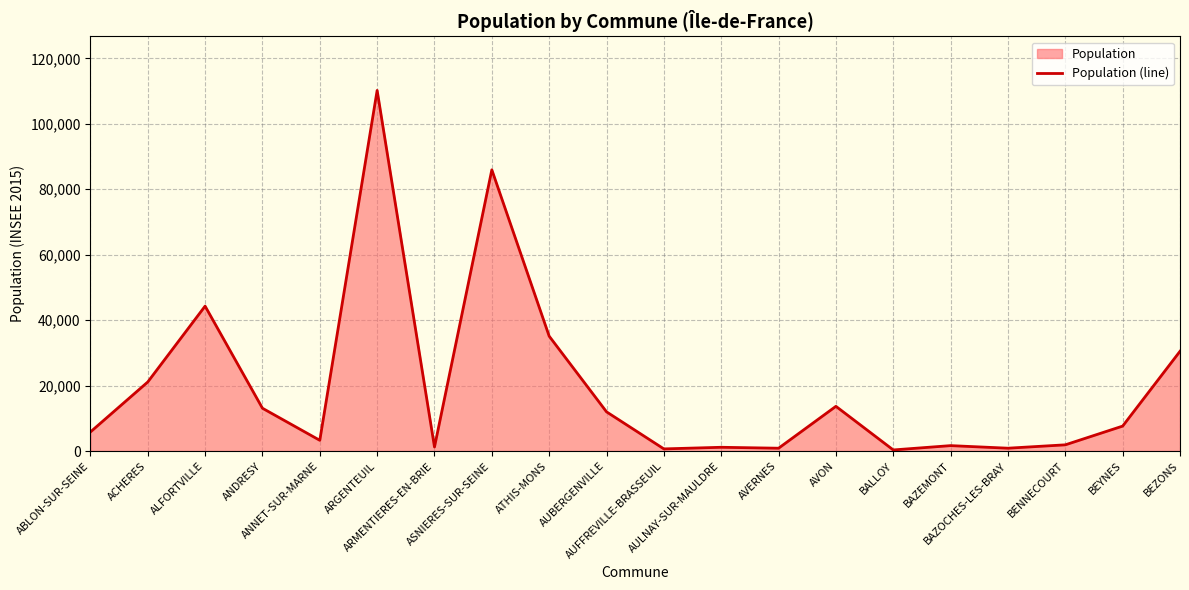

What is the difference between the maximum and minimum values?

109884